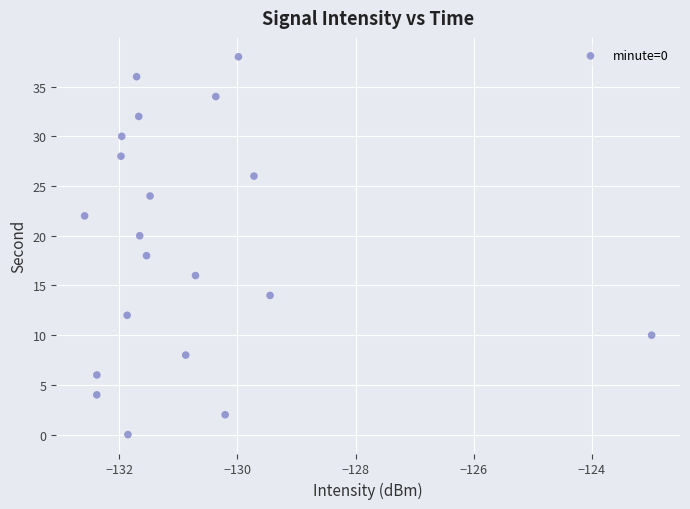

What is the range of Y values (max minus min)?

38